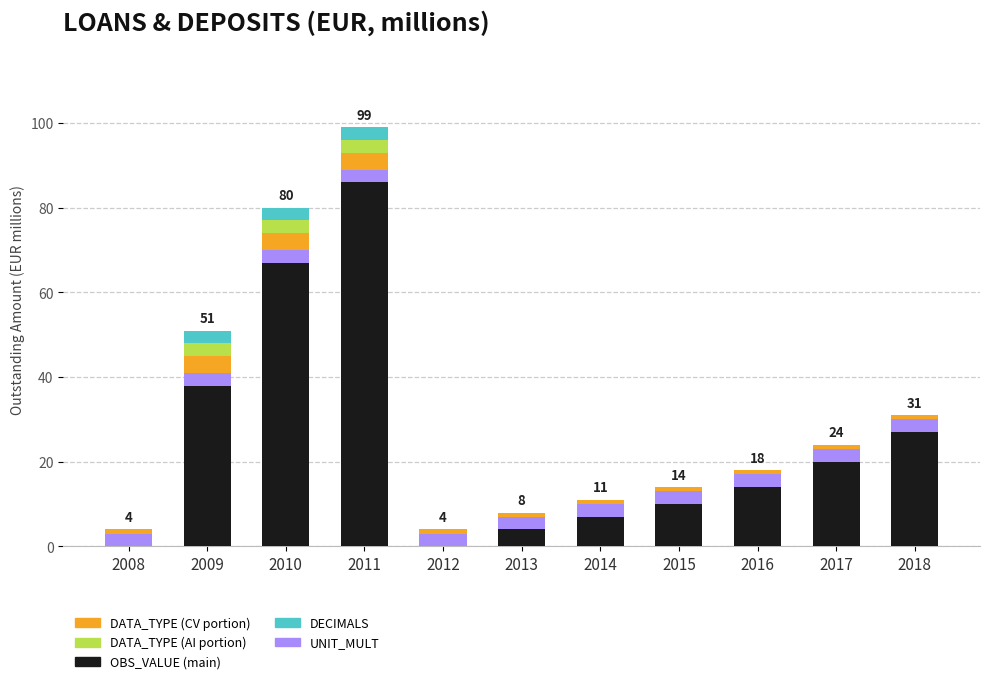

At which category is the sum across all series the highest?

2011